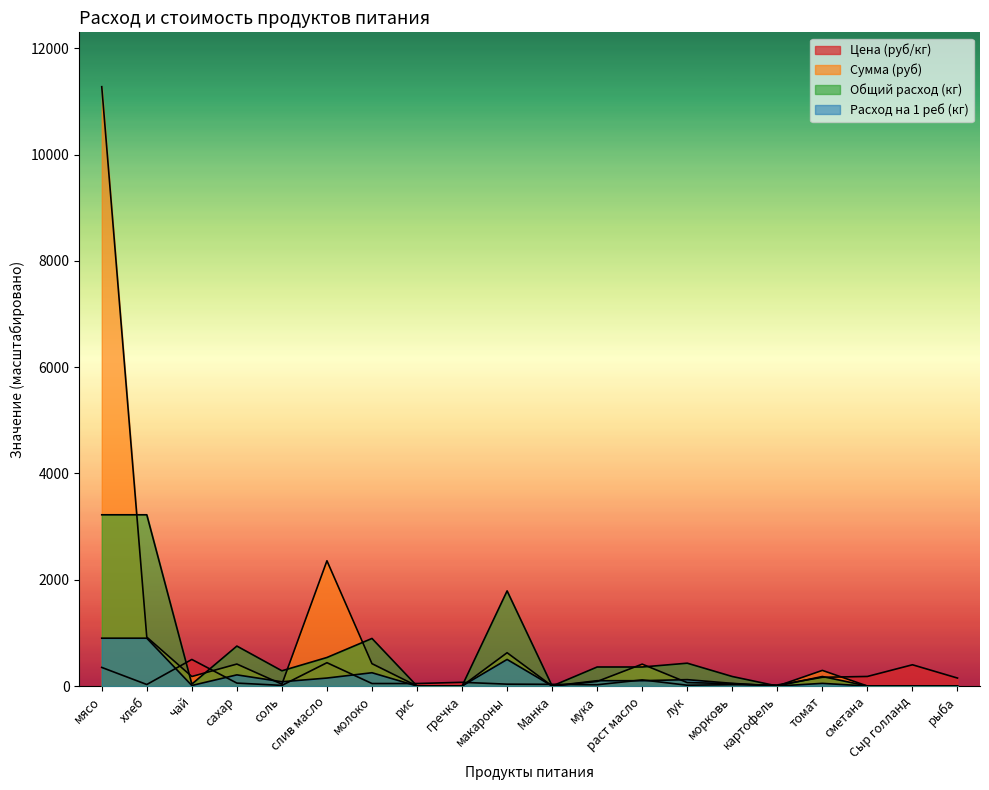

At which label does Сумма (руб) reach its minimum?

рис